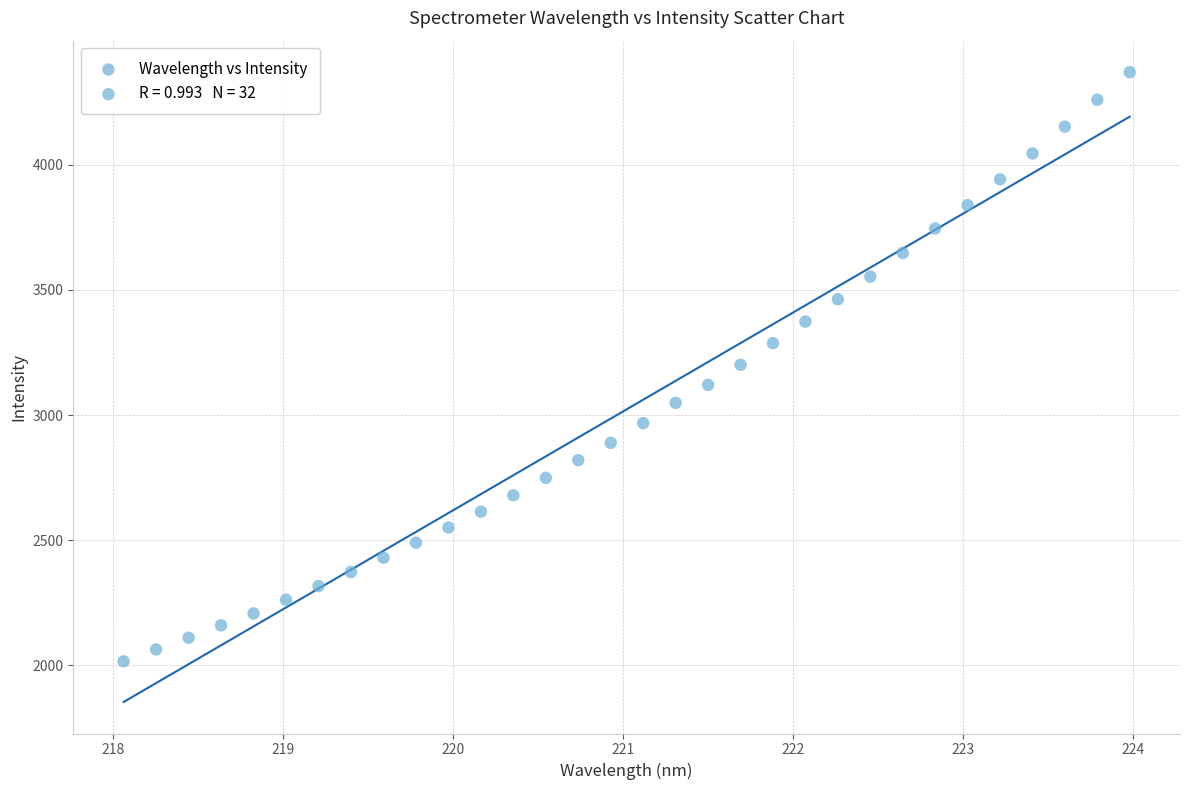

What is the range of X values (max minus min)?

5.9